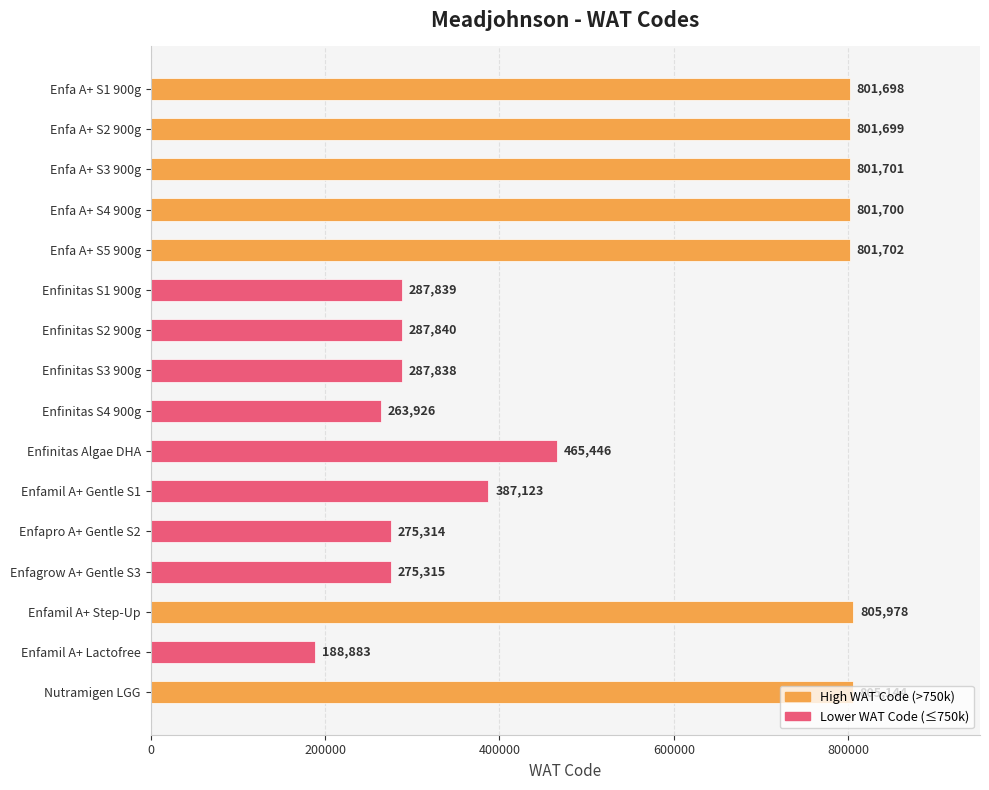

What position from the bottom is Enfa A+ S4 900g?

13